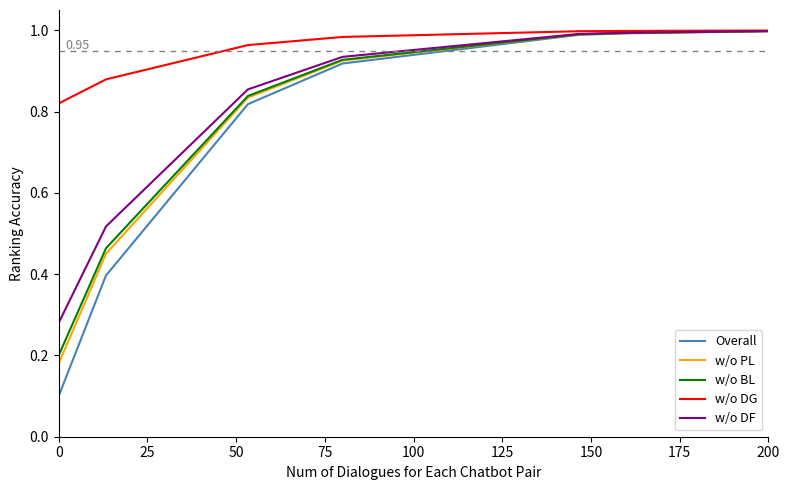

The w/o BL series shows 0.5 at 25. True or false?

True